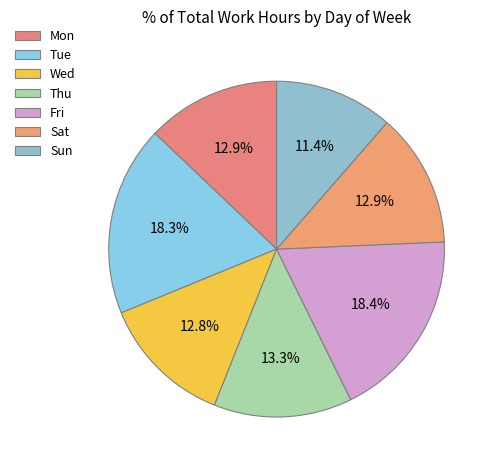

How many slices are in this pie chart?

7